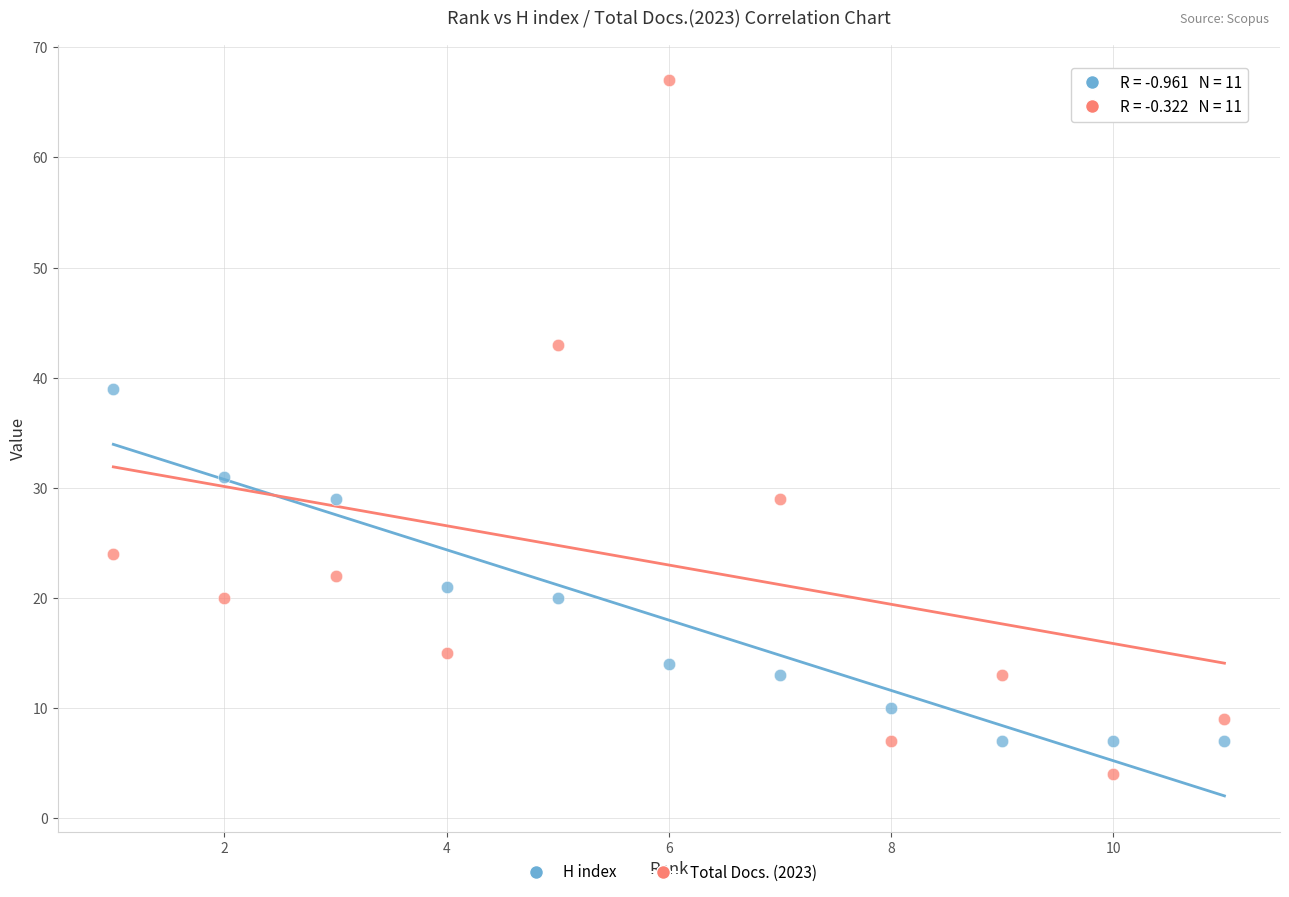

Which series reaches the minimum Y coordinate?

Total Docs. (2023)